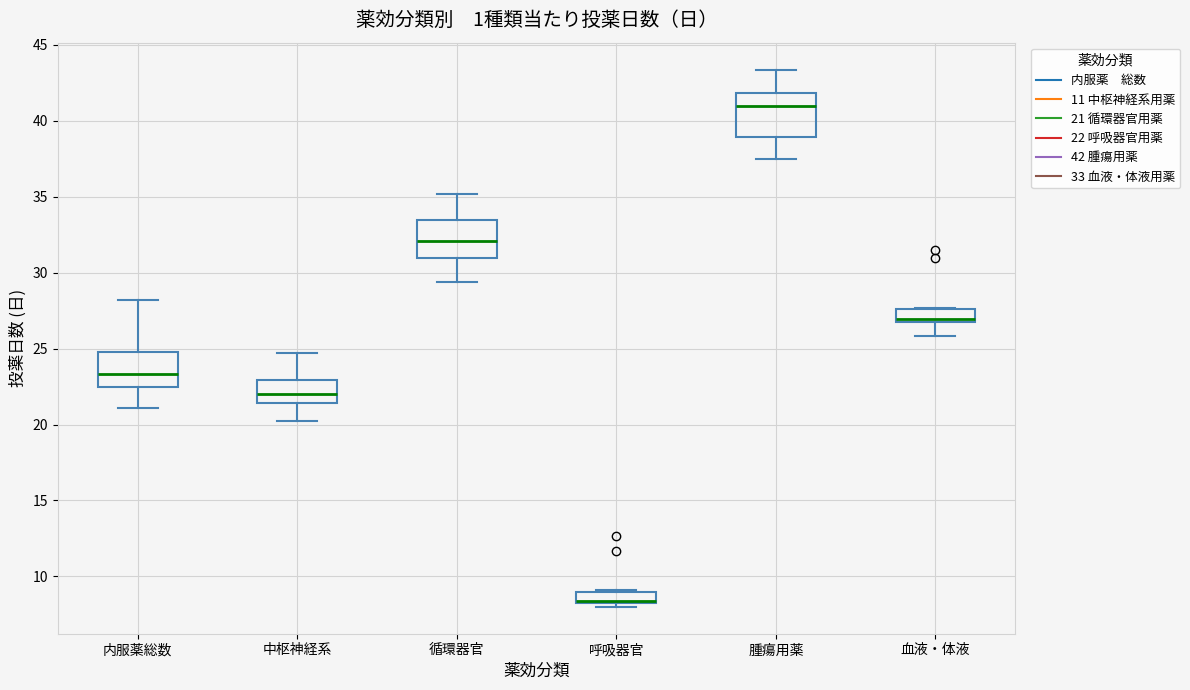

Where is the upper edge of the box for 中枢神経系 on the y-axis? The values are not printed on the chart, so give them approximately, as read against the axis.

23.0